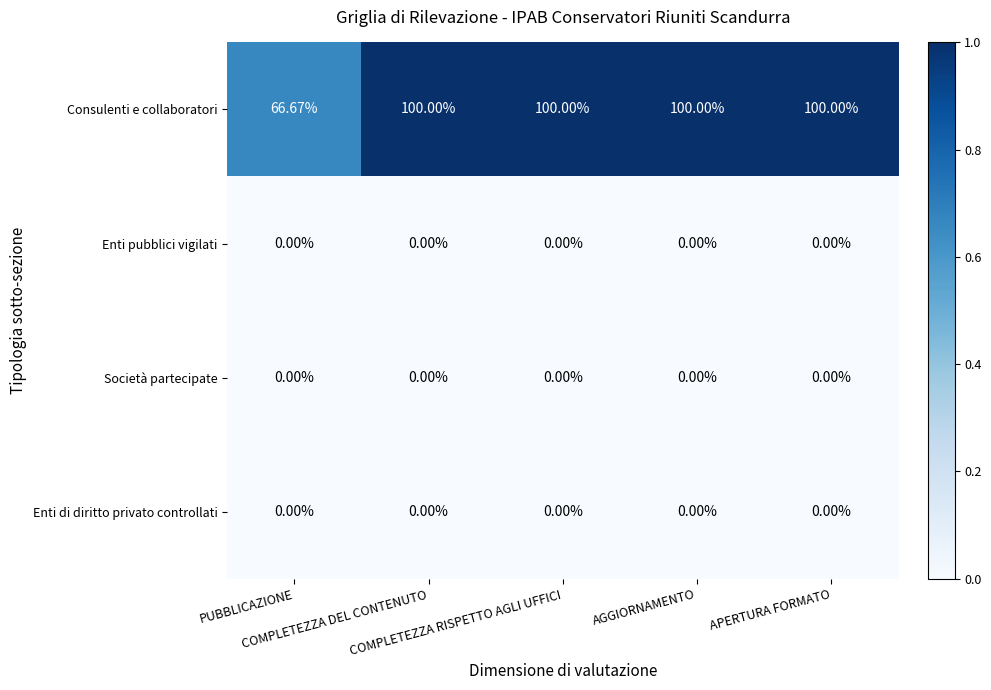

Which series has the largest total across all categories?

Consulenti e collaboratori